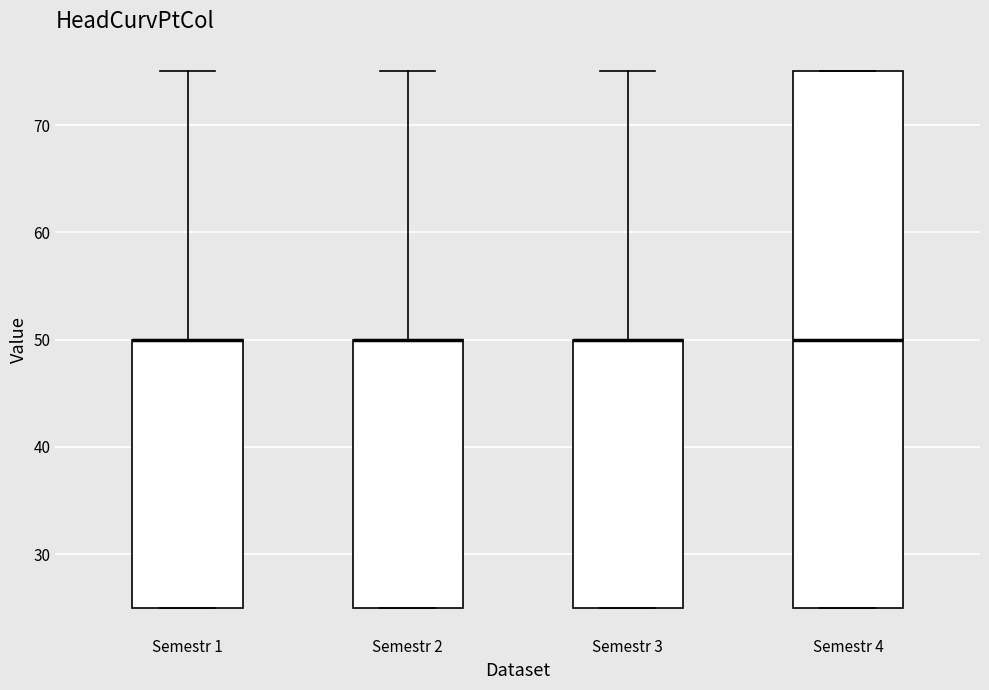

Where is the upper edge of the box for Semestr 2 on the y-axis? The values are not printed on the chart, so give them approximately, as read against the axis.

50